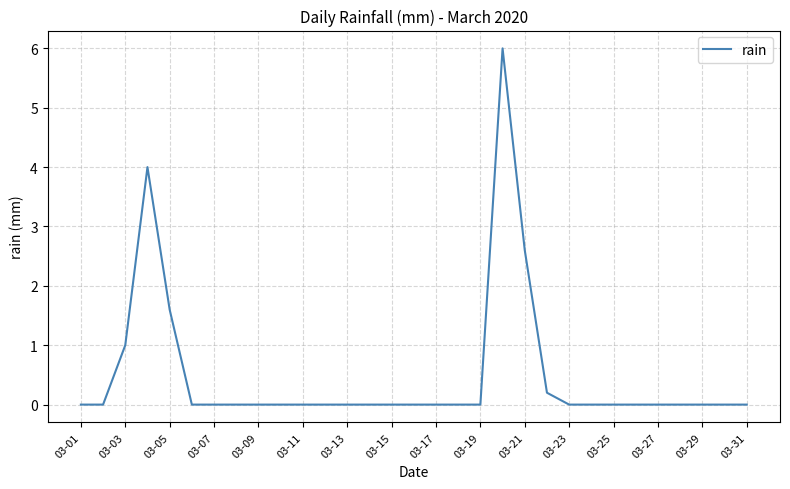

What is the average value?

0.5